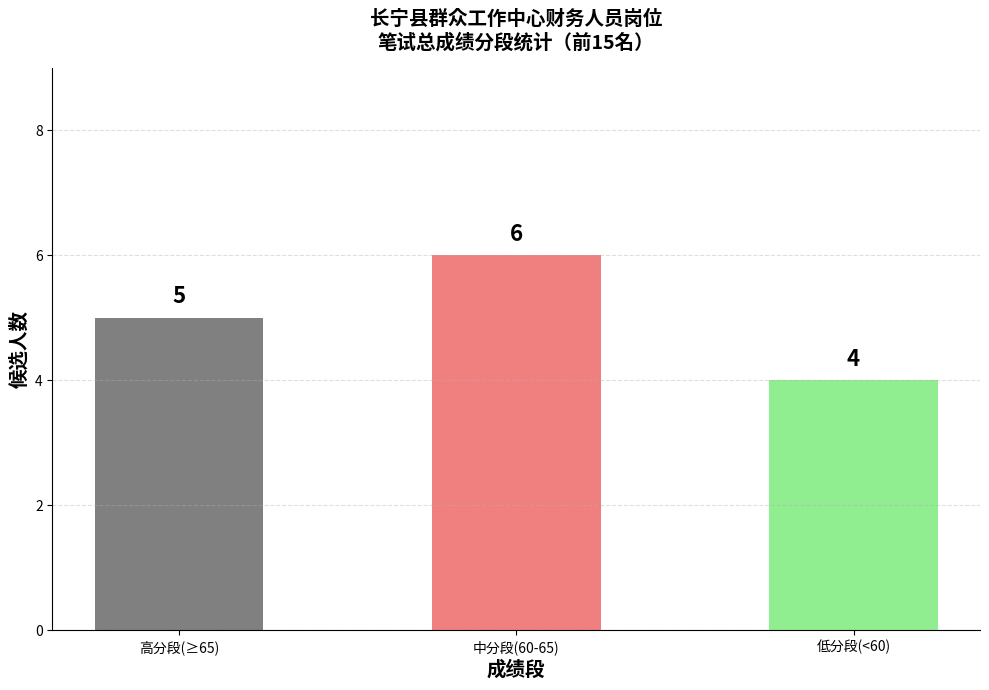

List the labels in order of value, largest first.

中分段(60-65), 高分段(≥65), 低分段(<60)